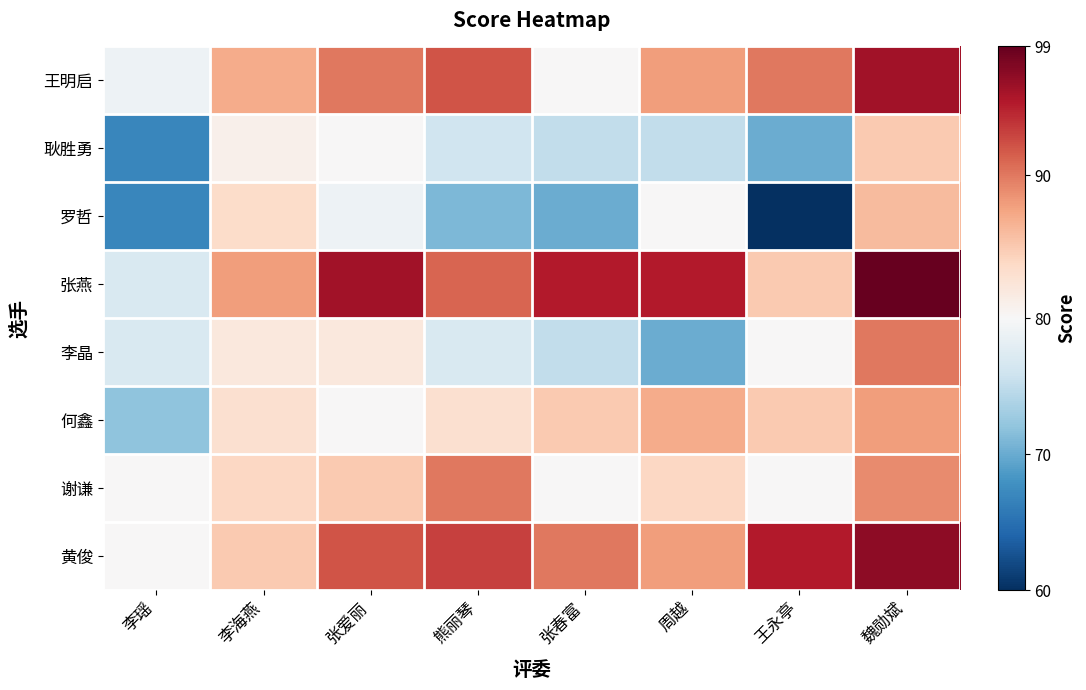

Reading right to left, list all the values displayed in this chart.

王明启: 魏勋斌=96.0	王永亭=90.0	周越=88.0	张春富=80.0	熊丽琴=92.0	张爱丽=90.0	李海燕=87.0	李瑶=79.0
耿胜勇: 魏勋斌=85.0	王永亭=70.0	周越=75.0	张春富=75.0	熊丽琴=76.0	张爱丽=80.0	李海燕=81.0	李瑶=67.0
罗哲: 魏勋斌=86.0	王永亭=60.0	周越=80.0	张春富=70.0	熊丽琴=71.0	张爱丽=79.0	李海燕=83.5	李瑶=67.0
张燕: 魏勋斌=99.0	王永亭=85.0	周越=95.0	张春富=95.0	熊丽琴=91.0	张爱丽=96.0	李海燕=88.0	李瑶=77.0
李晶: 魏勋斌=90.0	王永亭=80.0	周越=70.0	张春富=75.0	熊丽琴=77.0	张爱丽=82.0	李海燕=82.0	李瑶=77.0
何鑫: 魏勋斌=88.0	王永亭=85.0	周越=87.0	张春富=85.0	熊丽琴=83.0	张爱丽=80.0	李海燕=83.0	李瑶=72.0
谢谦: 魏勋斌=89.0	王永亭=80.0	周越=84.0	张春富=80.0	熊丽琴=90.0	张爱丽=85.0	李海燕=84.0	李瑶=80.0
黄俊: 魏勋斌=97.0	王永亭=95.0	周越=88.0	张春富=90.0	熊丽琴=93.0	张爱丽=92.0	李海燕=85.0	李瑶=80.0